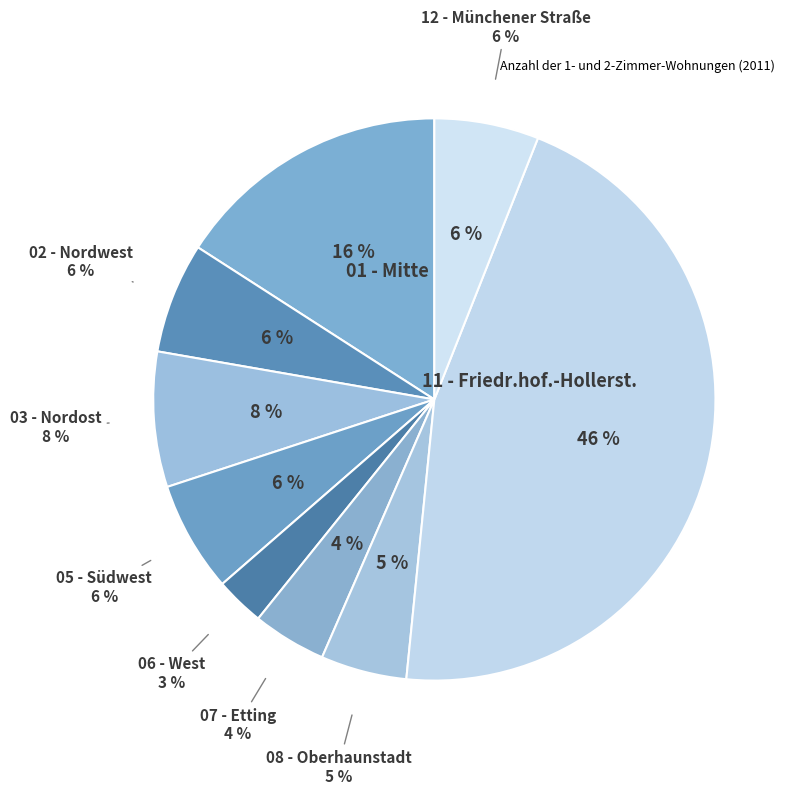

Is there a majority slice in this chart?

No